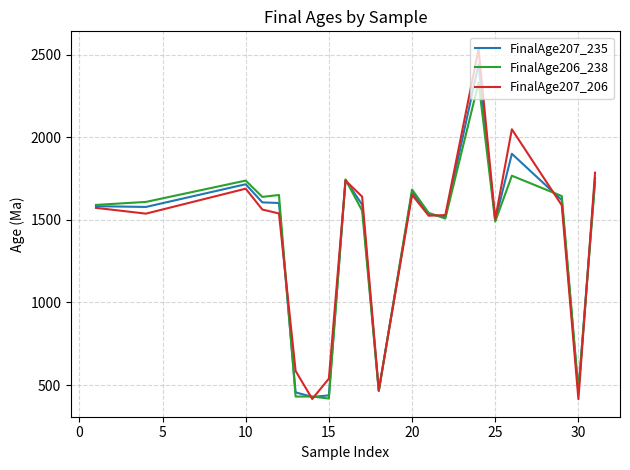

Which series has the widest spread of values?

FinalAge207_206